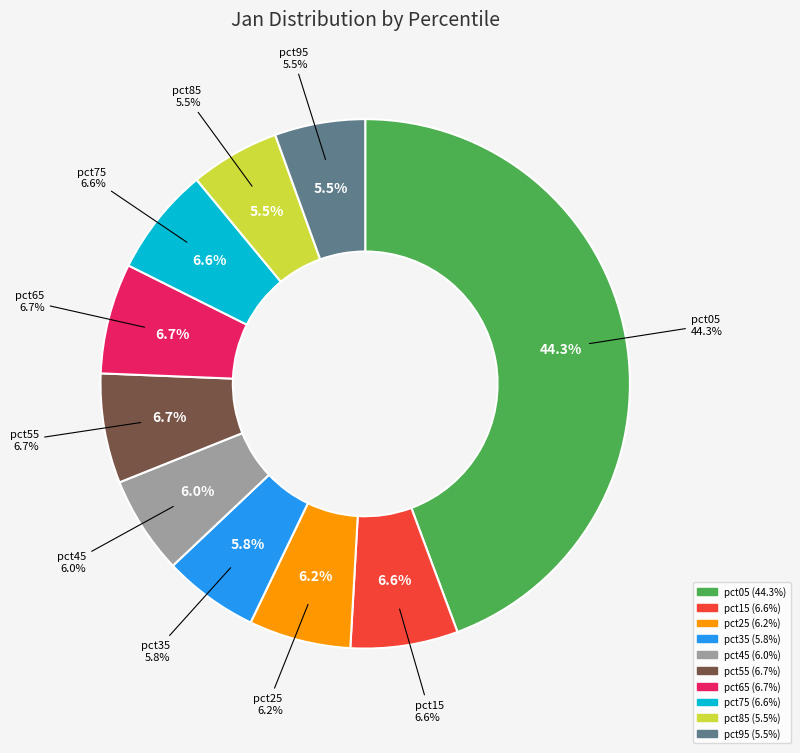

Do pct25 and pct35 together represent more than half of the pie?

No